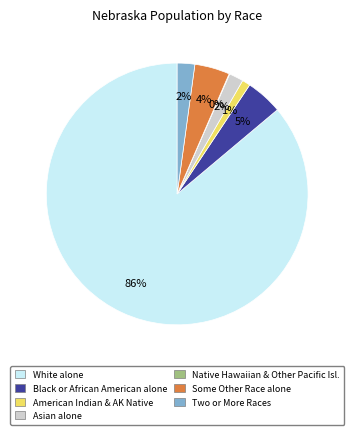

Does any single category account for the majority?

Yes